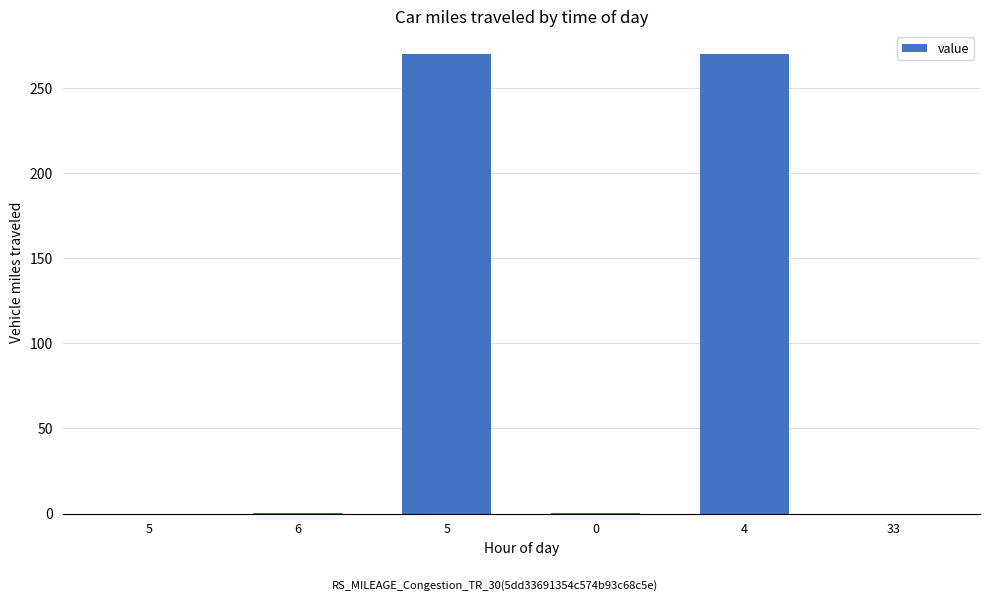

How many data points does each series have?

6